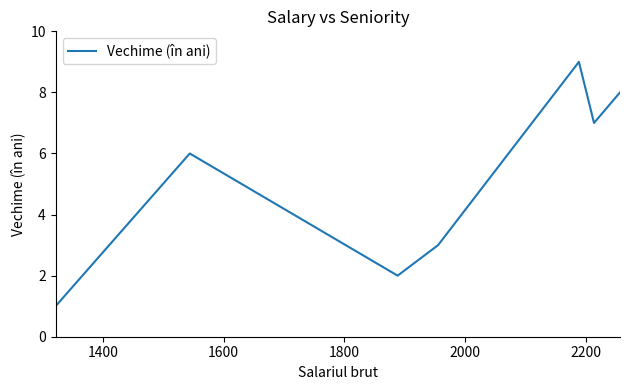

What is the difference between the maximum and second lowest values?

7